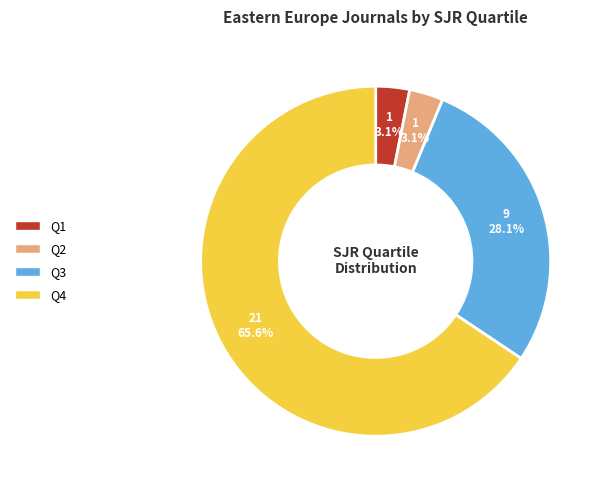

Is there any slice that represents more than half of the pie?

Yes